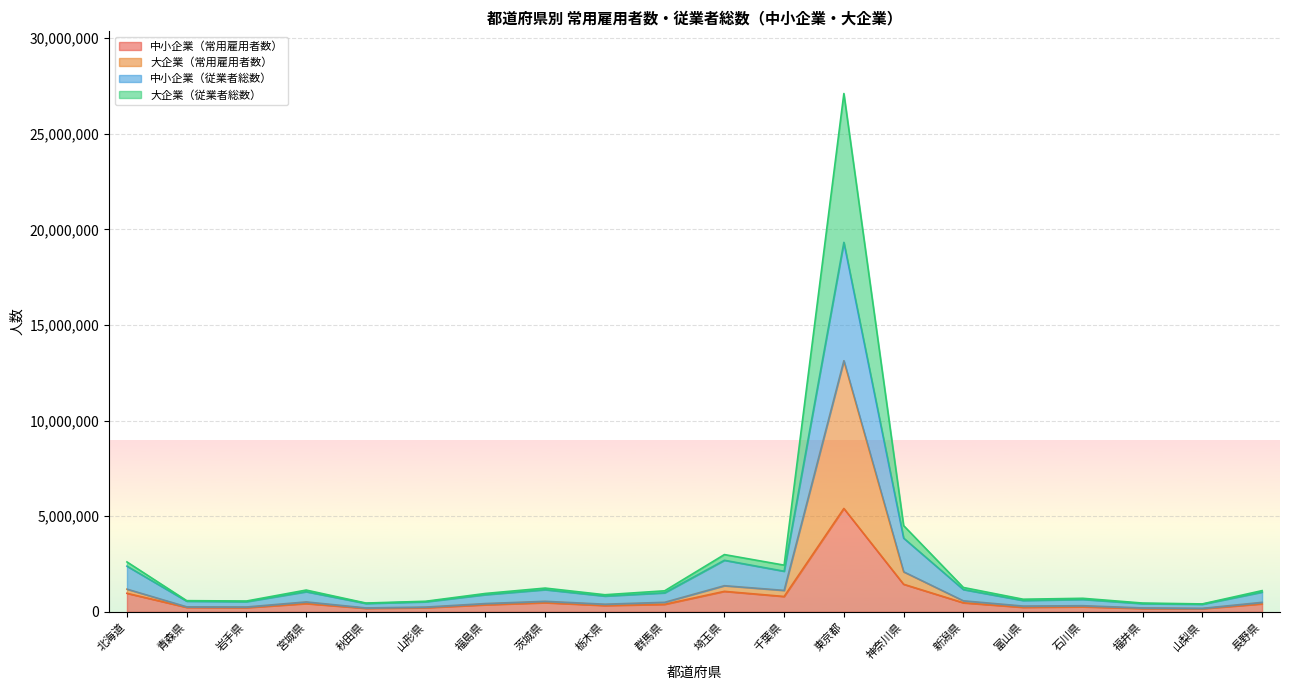

True or false: 中小企業（従業者総数） has more than 0 interior local peaks.

True